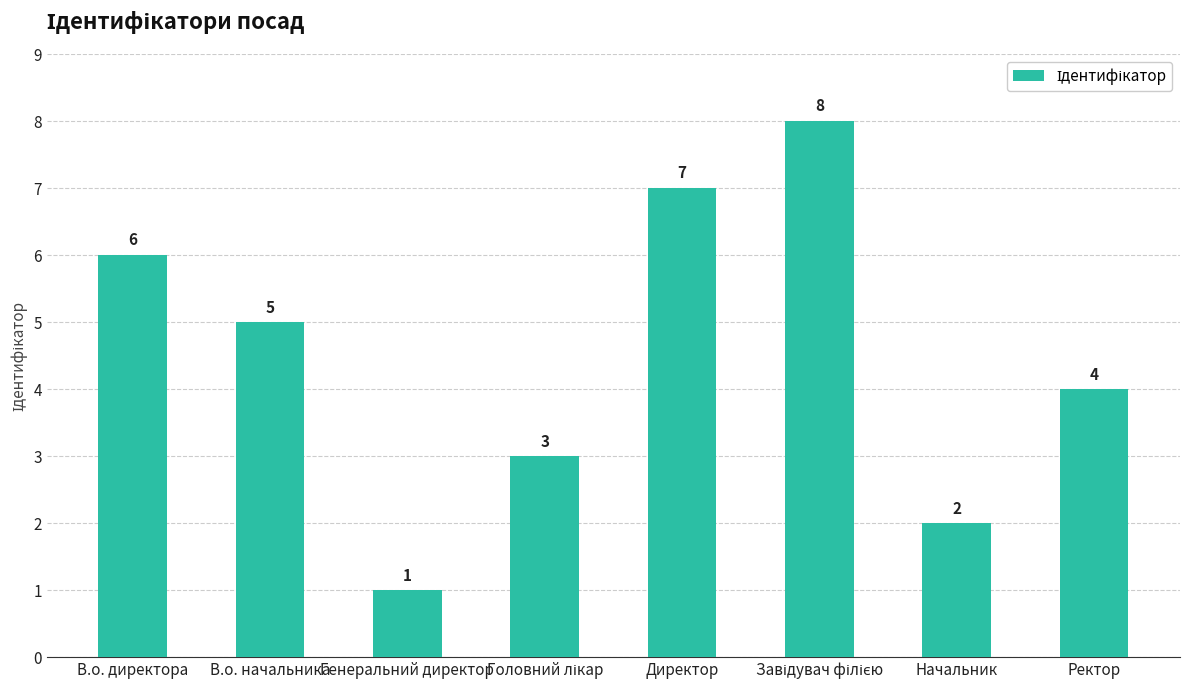

Reading left to right, list all the values displayed in this chart.

6	5	1	3	7	8	2	4